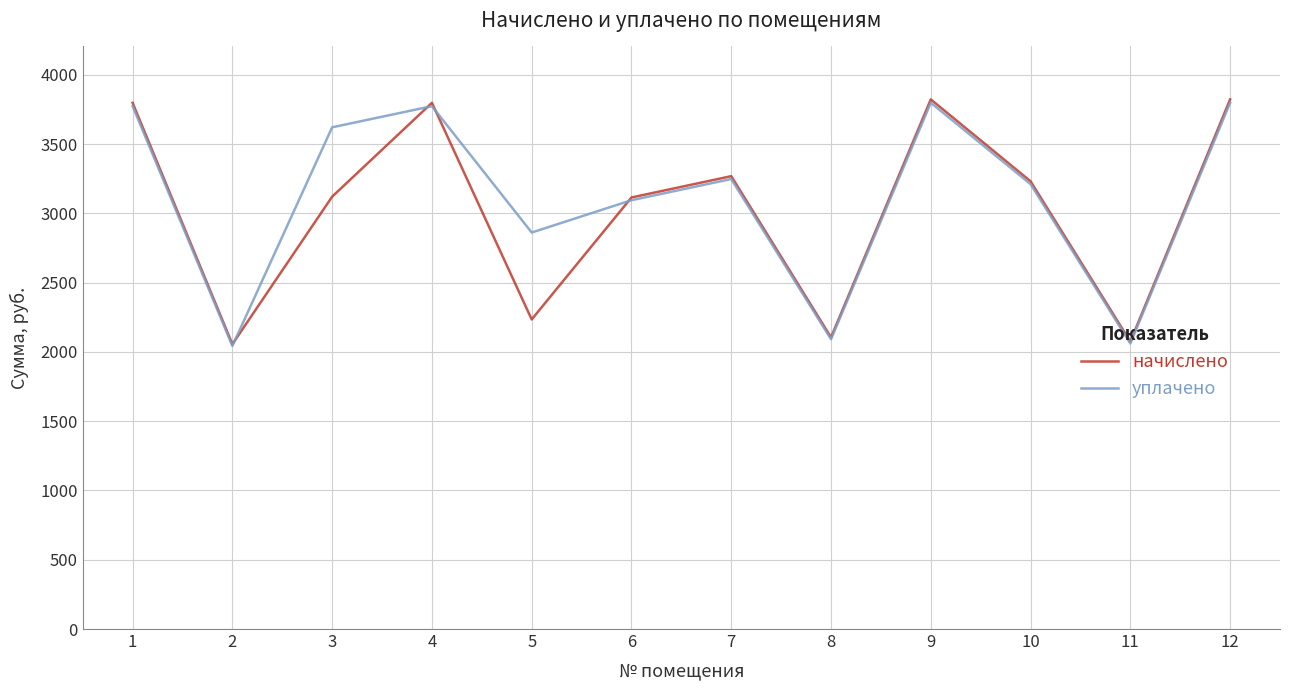

How many values in the уплачено series are below 3248?

6